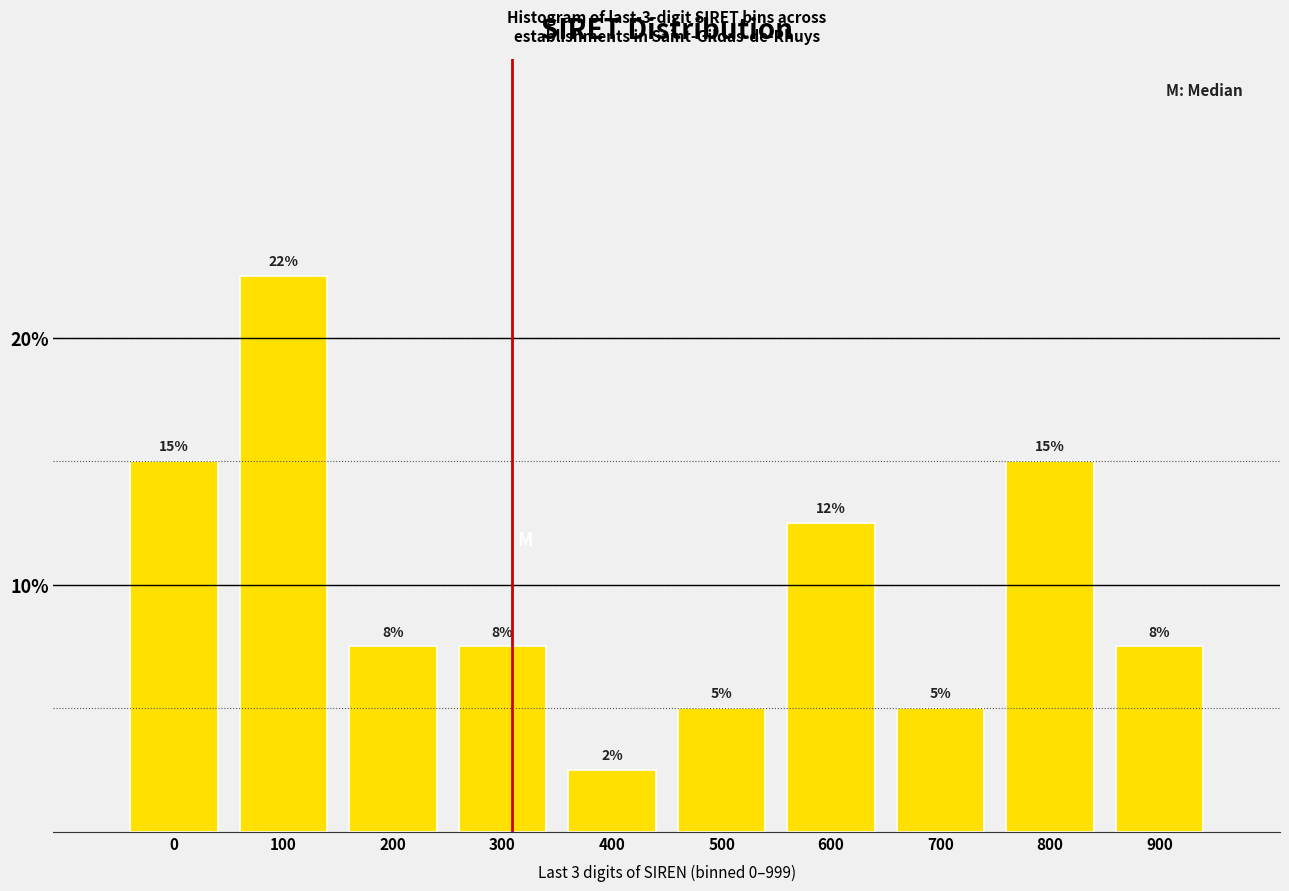

How many bars are there in total?

10